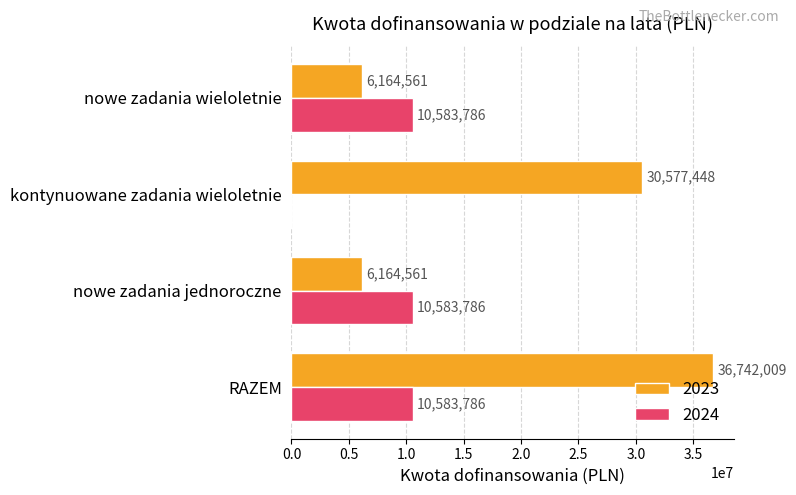

Which series has the largest total across all categories?

2023